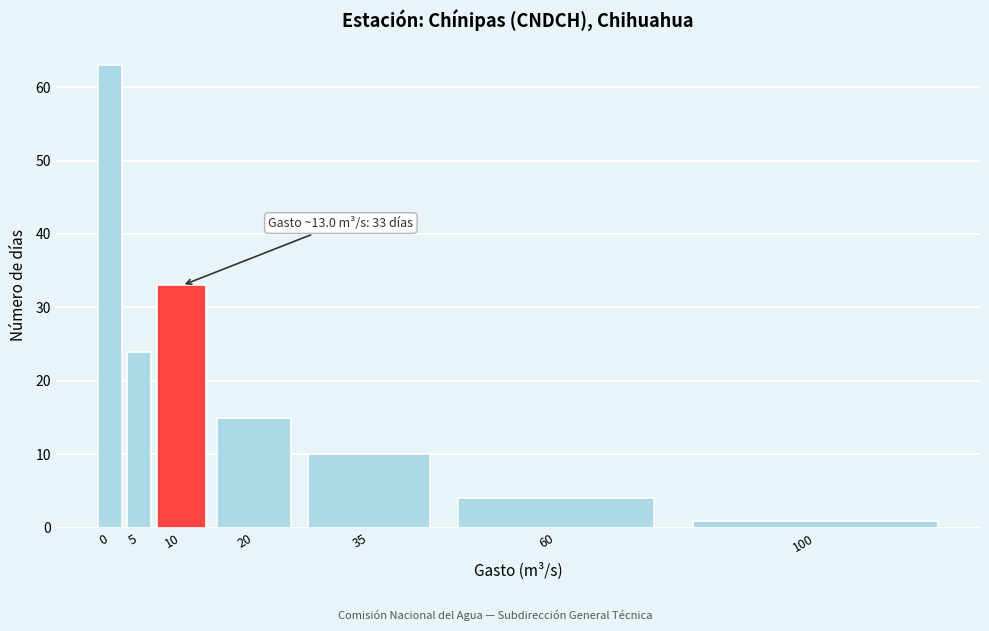

Reading left to right, extract all data points from this chart.

0=63	5=24	10=33	20=15	35=10	60=4	100=1